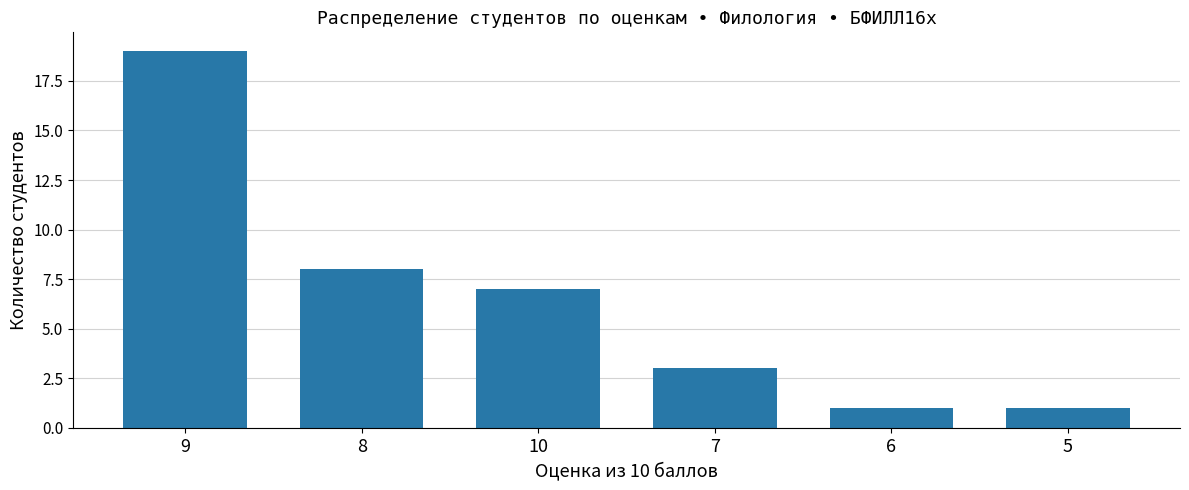

Reading left to right, extract all data points from this chart.

19	8	7	3	1	1